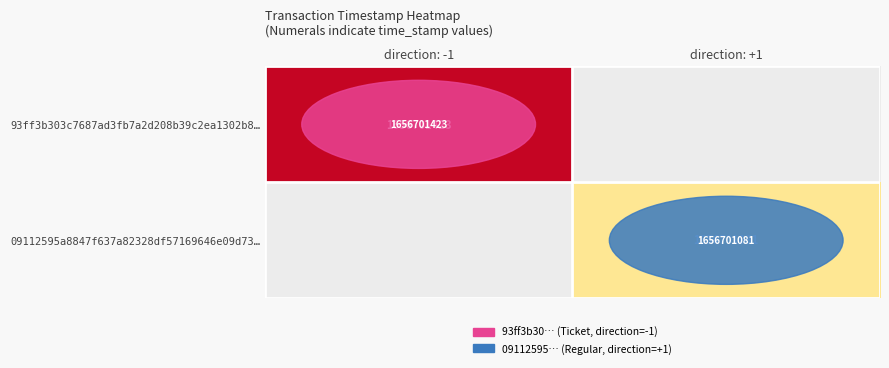

Is it true that 93ff3b303c7687ad3fb7a2d208b39c2ea1302b8… equals 1656701423 at direction: -1?

True